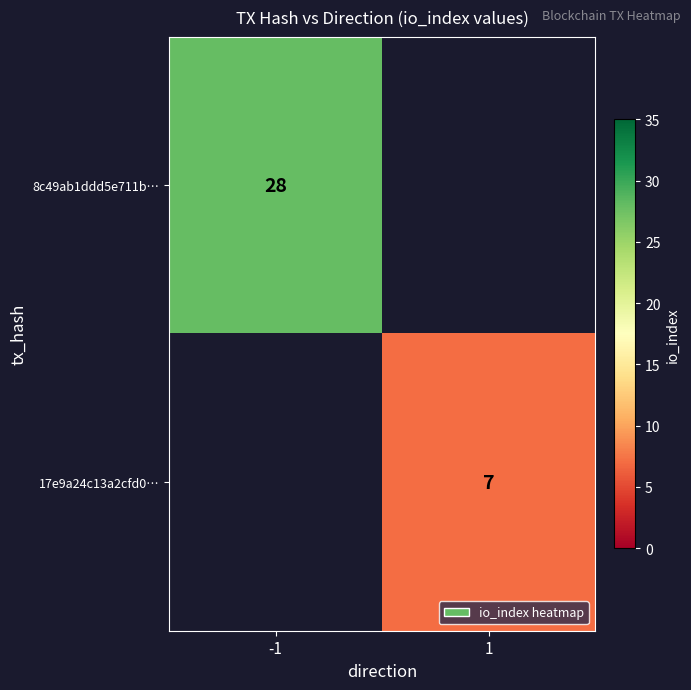

The 17e9a24c13a2cfd0… series shows 7 at 1. True or false?

True